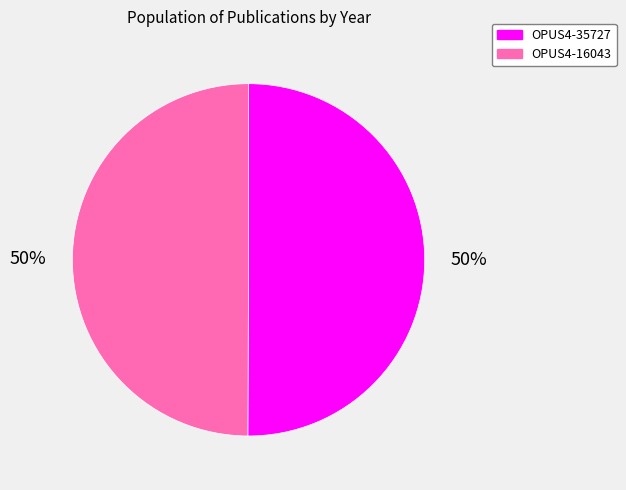

Count the number of slices in the pie.

2